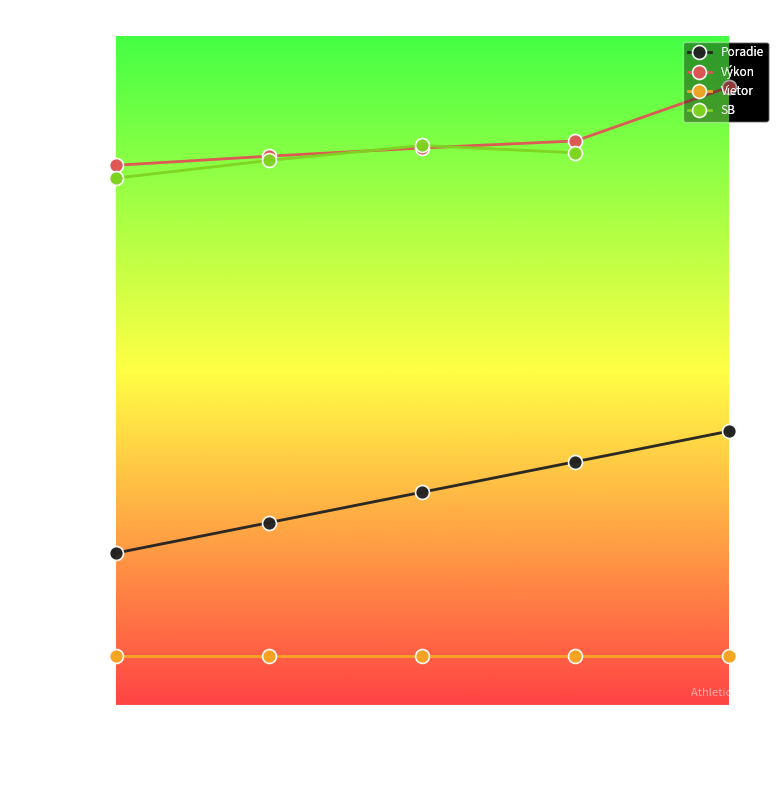

Does the chart have visible grid lines?

No